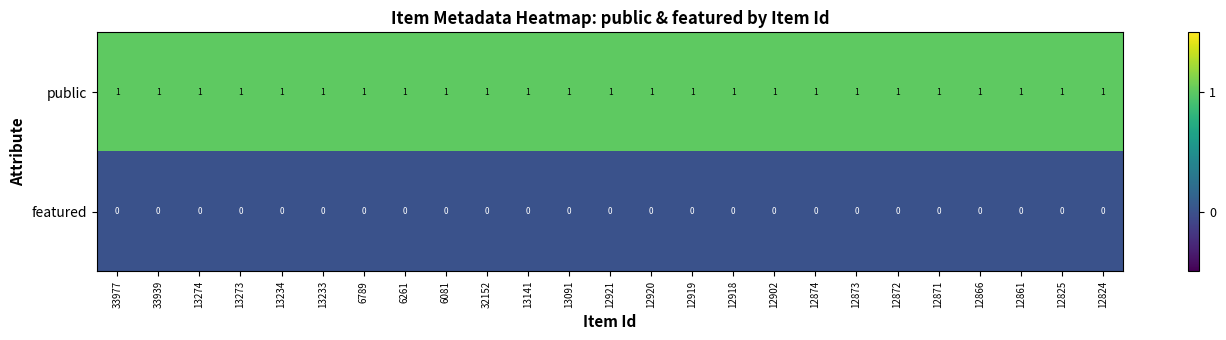

Rank the series by their average value, from highest to lowest.

public, featured